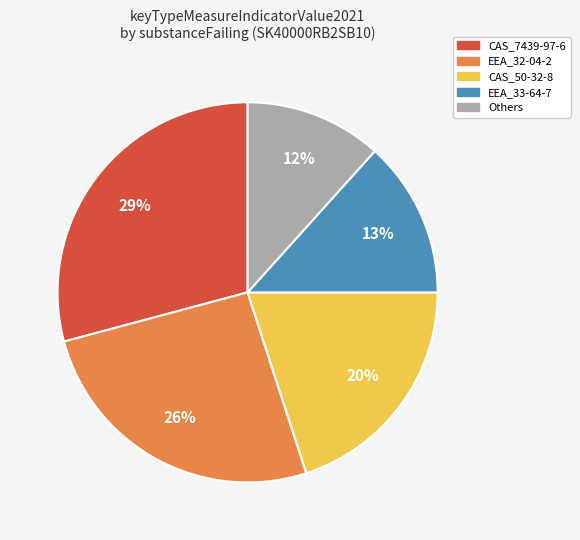

To the nearest percent, what is the difference between the largest and smallest slice percentages?

17%